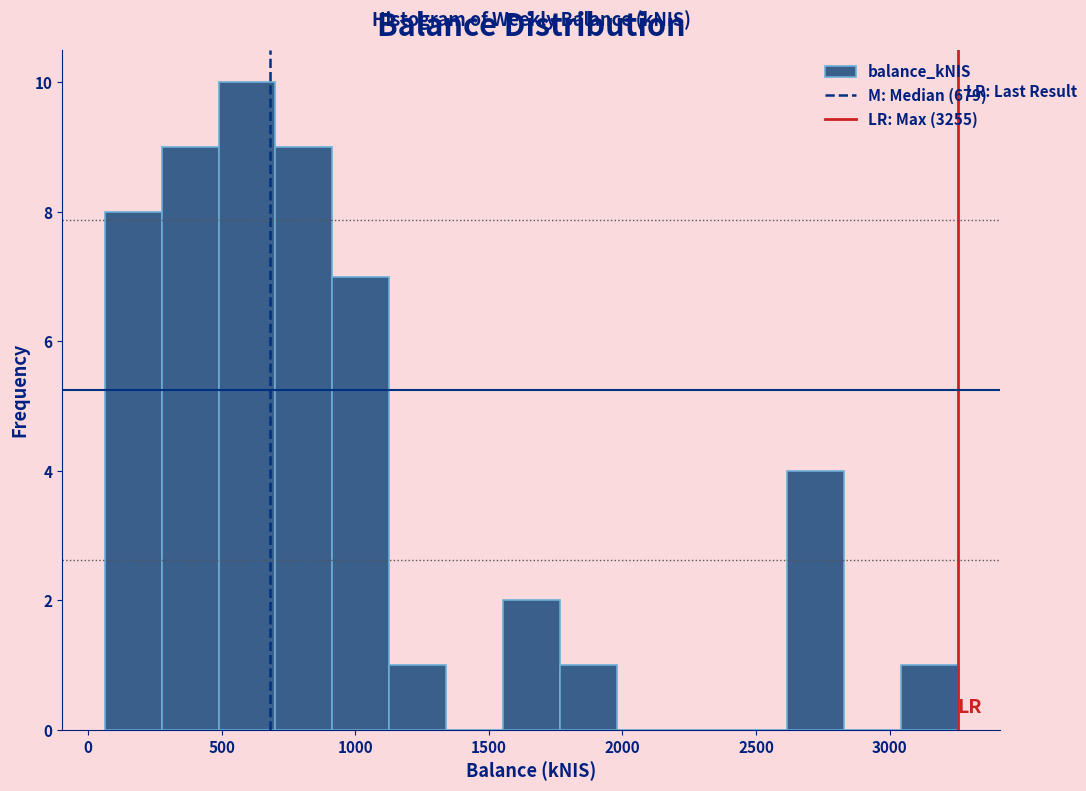

Which range on the x-axis has the tallest bar?

500 to 700